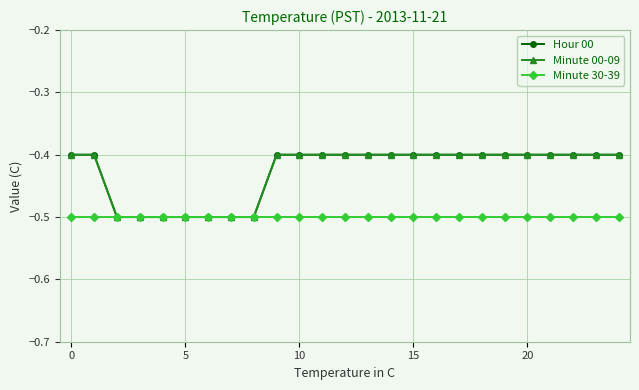

Does the chart have visible grid lines?

Yes